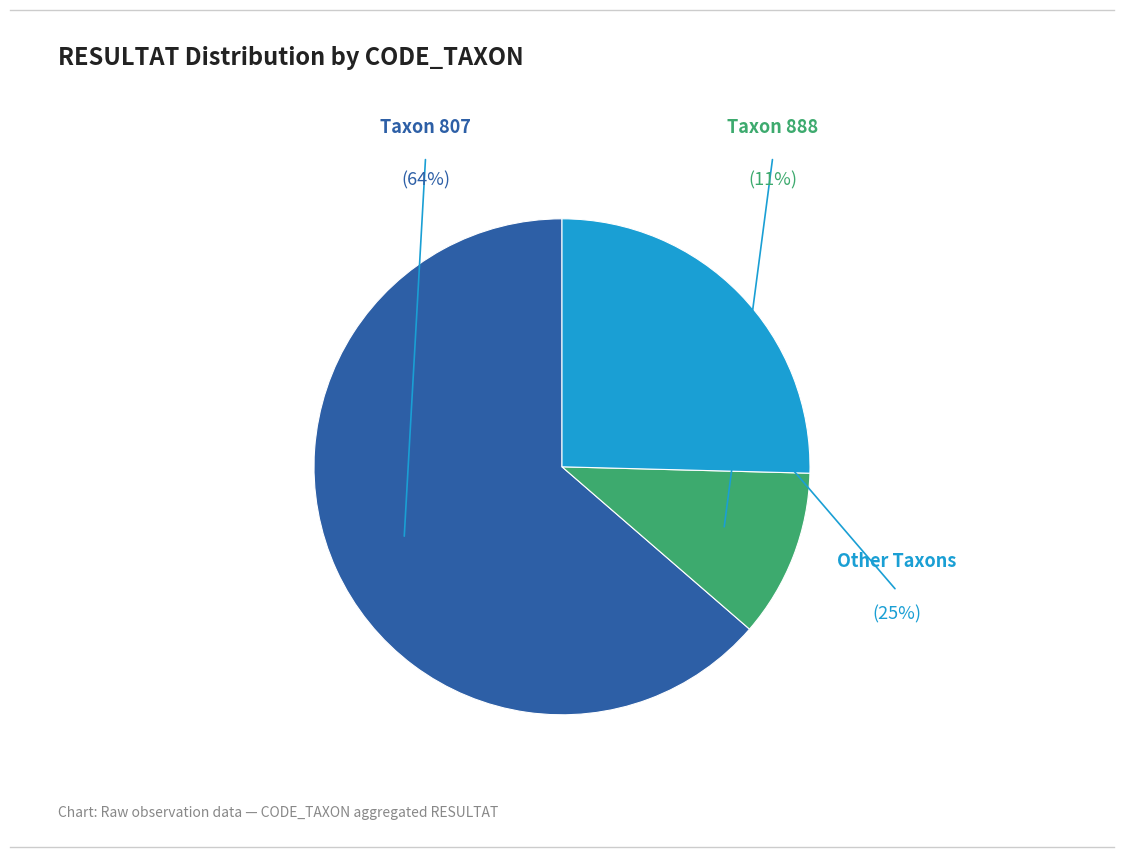

To the nearest percent, what is the difference between the largest and smallest slice percentages?

53%